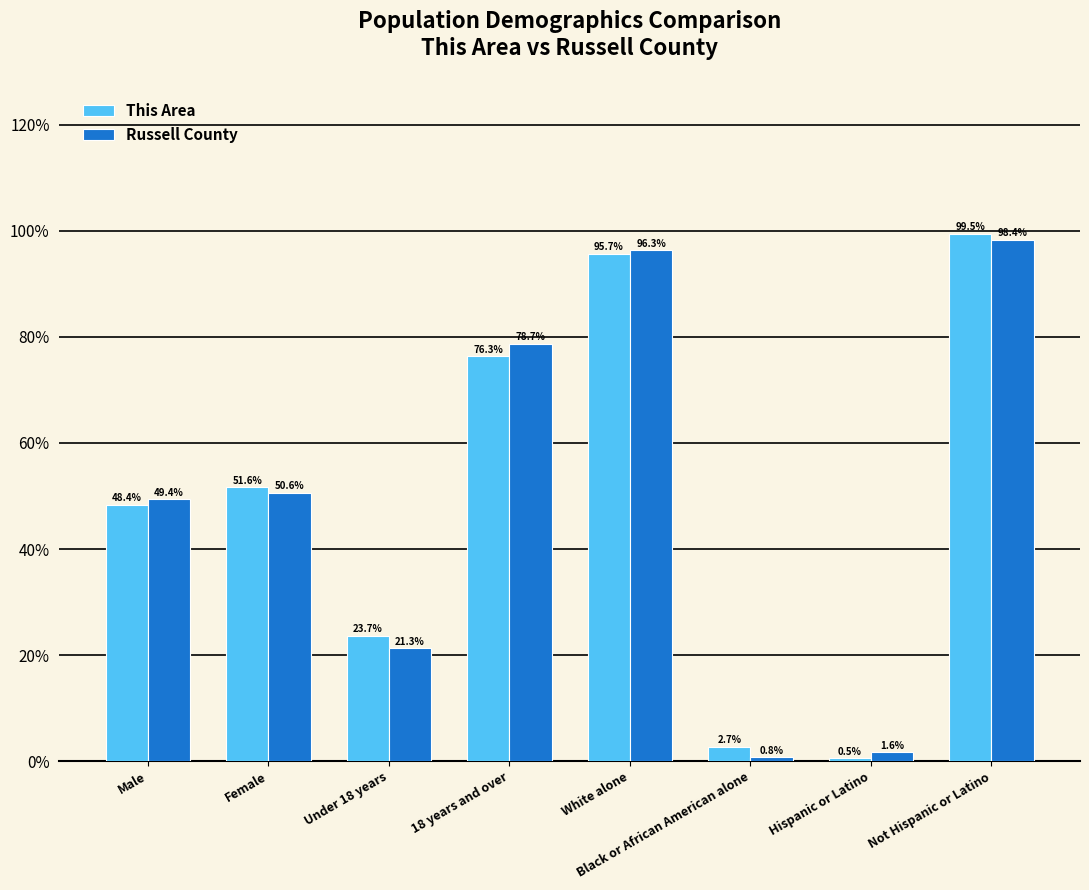

True or false: This Area has a value of 137.5 at Not Hispanic or Latino.

False